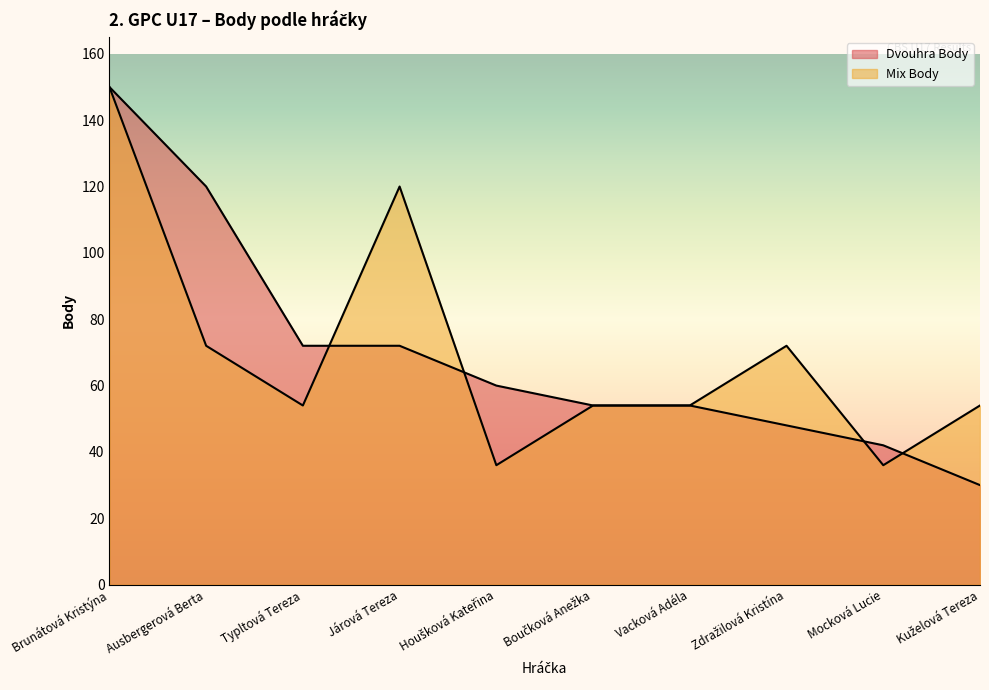

At how many categories does at least one series exceed 78?

3